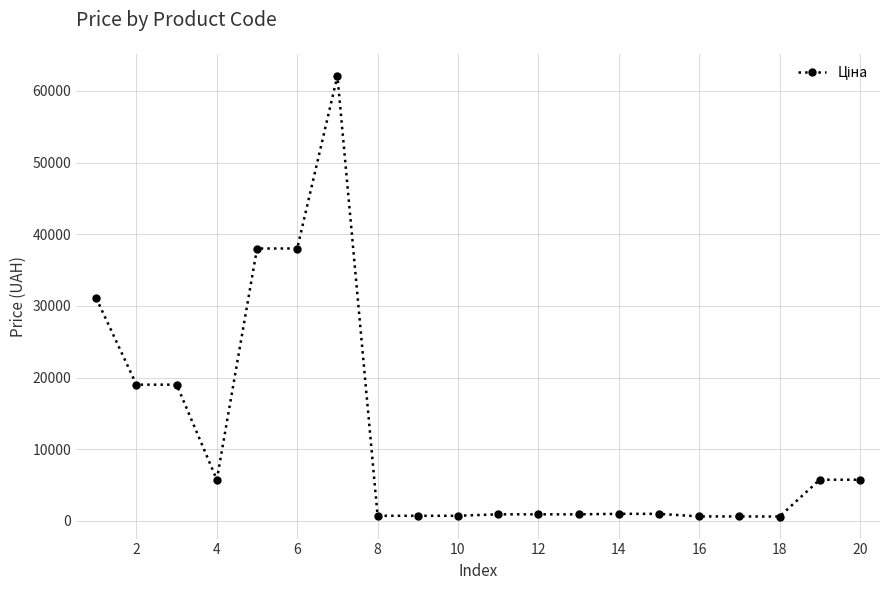

What is the value of the 7th point from the left?

62116.9